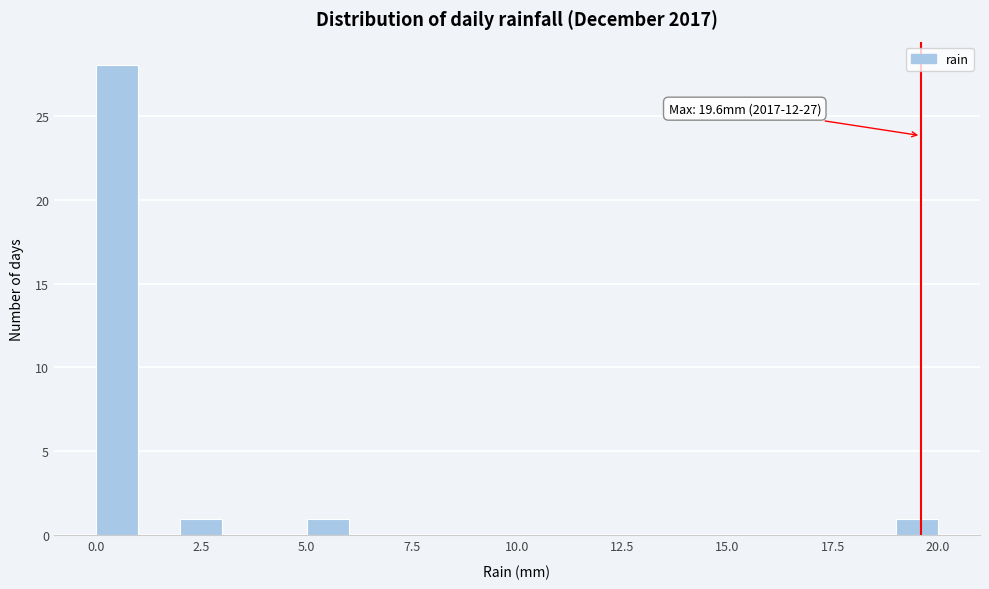

Around what value on the x-axis is the tallest bar? Give the approximate position of its centre, as read against the axis.

0.5